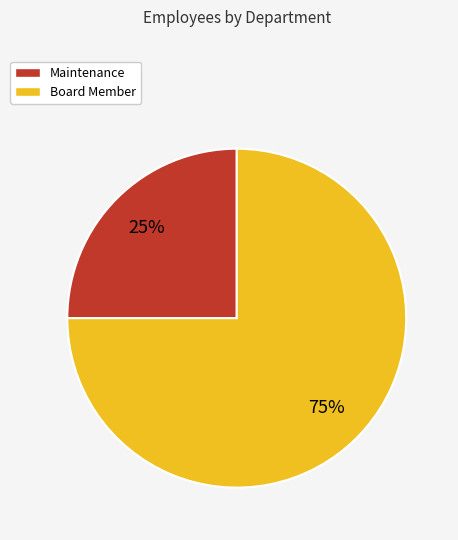

Which category has the smallest portion of the pie?

Maintenance